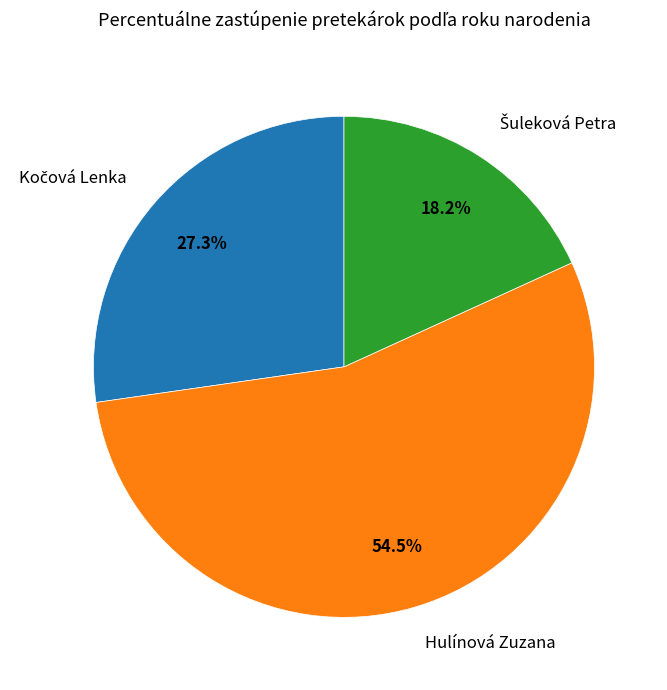

Does Hulínová Zuzana account for over 50% of the chart?

Yes